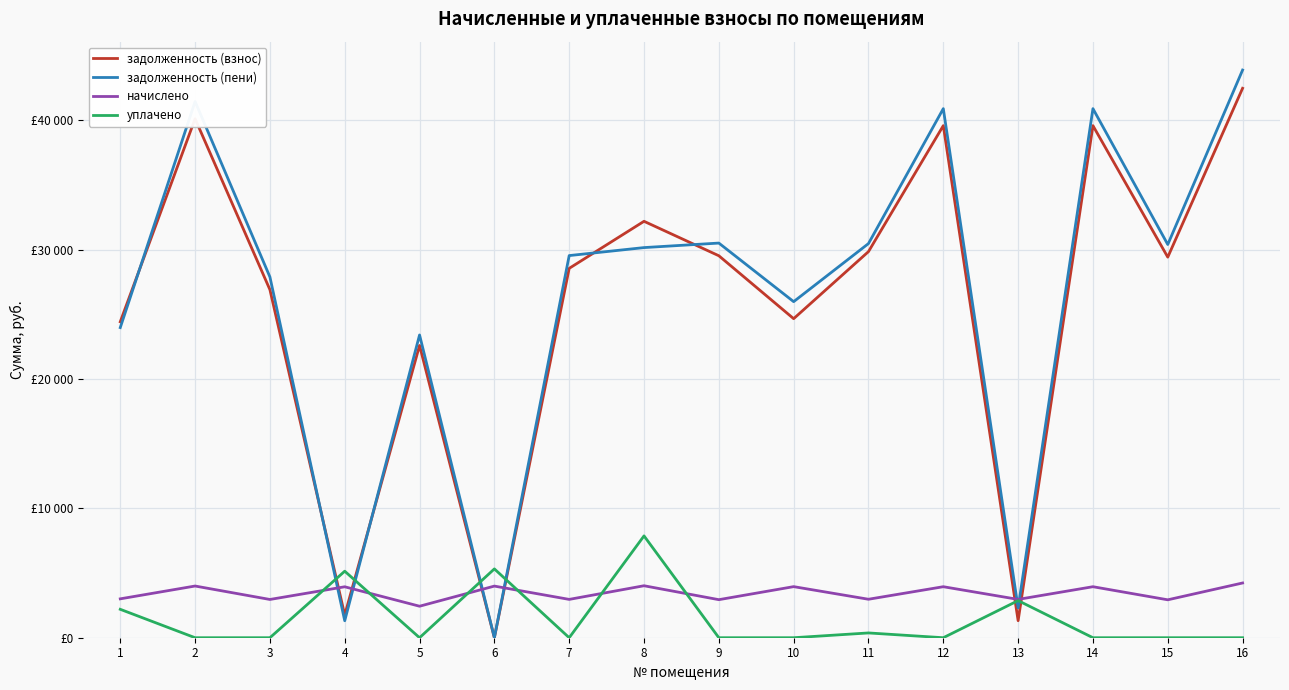

What is the difference between the second highest and second lowest values in the задолженность (взнос) series?

38796.4